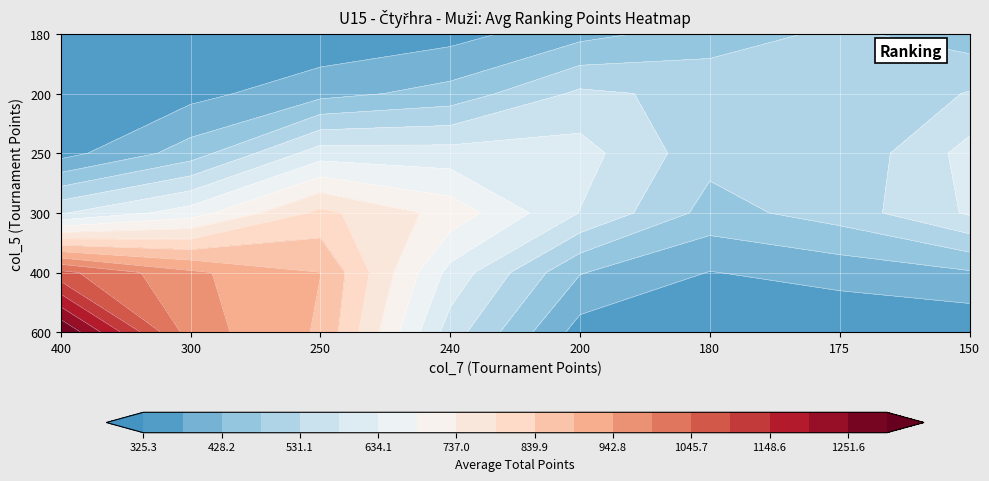

What is the highest value of the col_7_vals series?

400